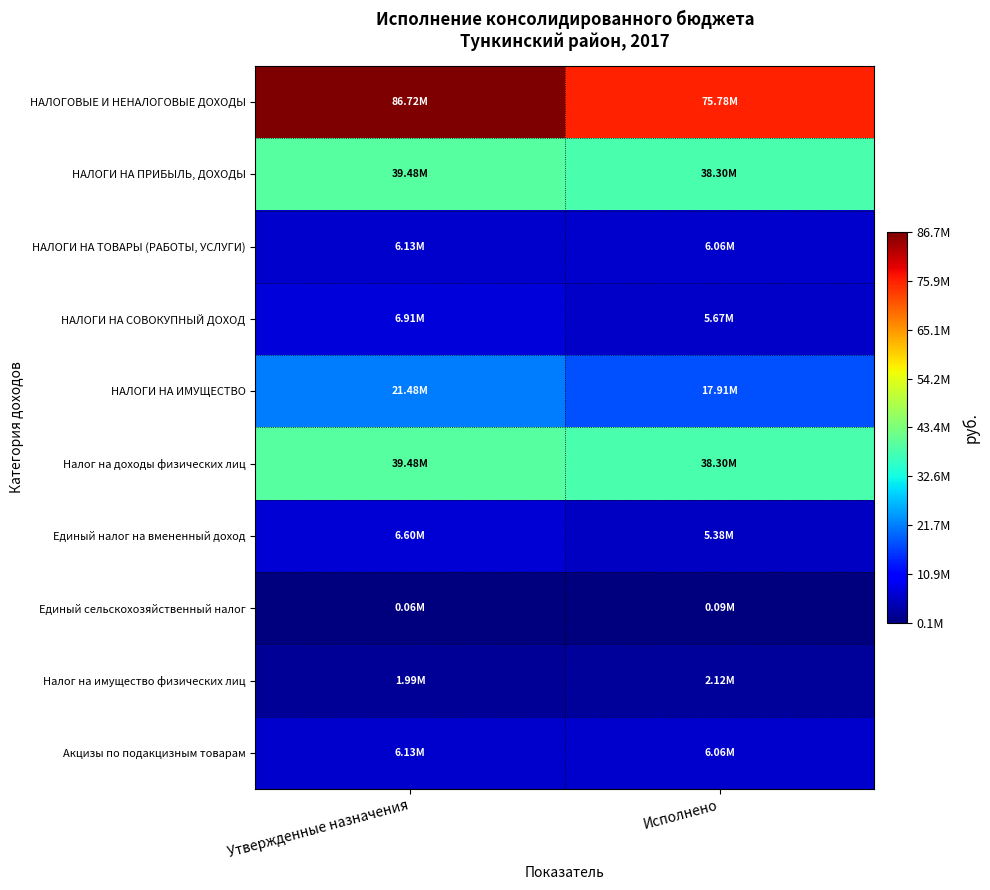

At how many categories does at least one series exceed 37057363?

2